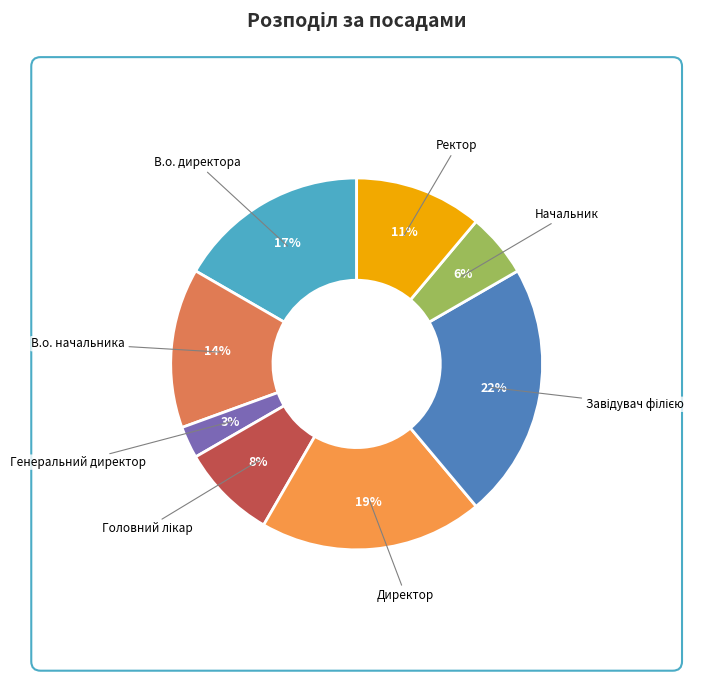

The Директор slice represents 19% of the pie. True or false?

True